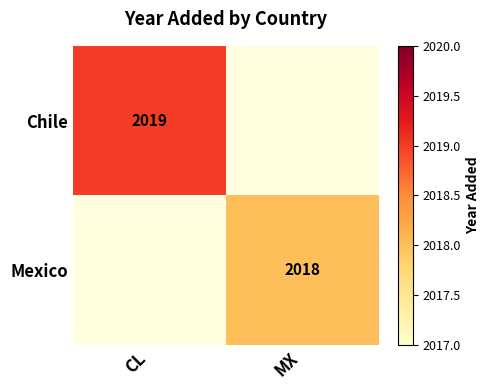

At how many categories does at least one series exceed 2018?

1